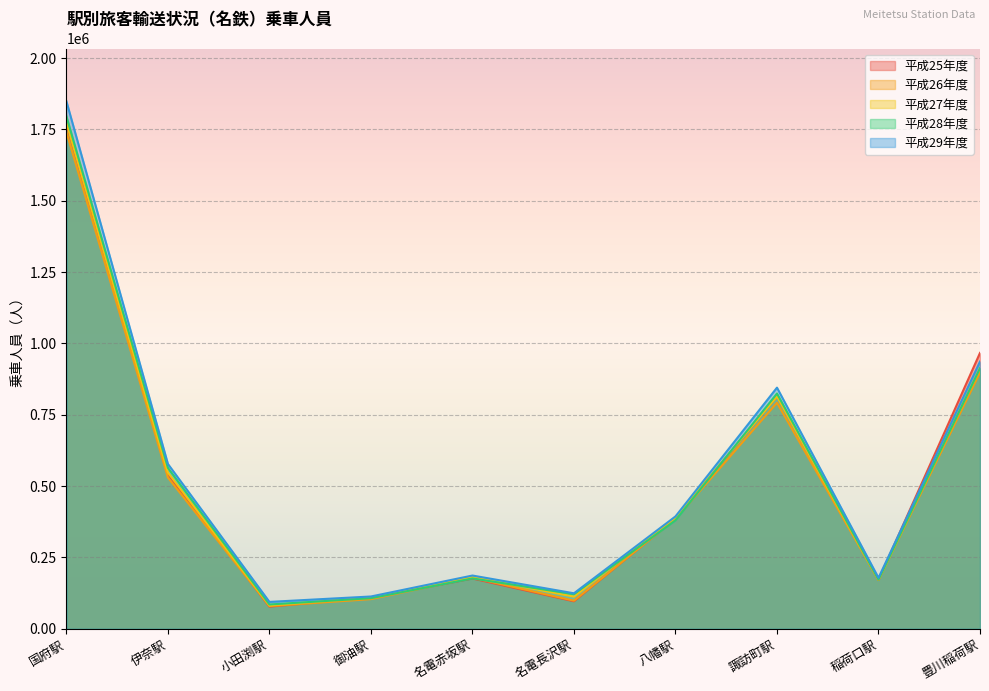

How many lines are shown in the chart?

5